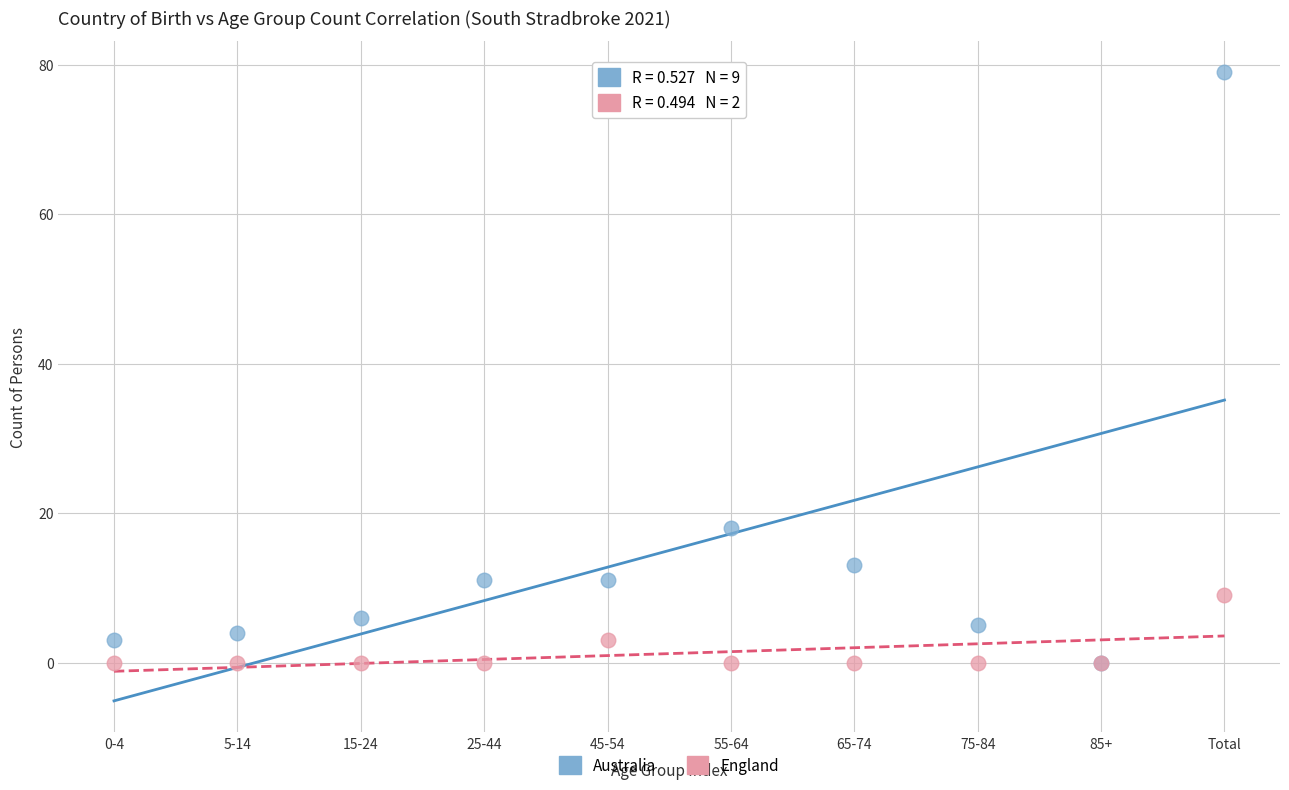

Across all series, what Y value is closest to 39?

18